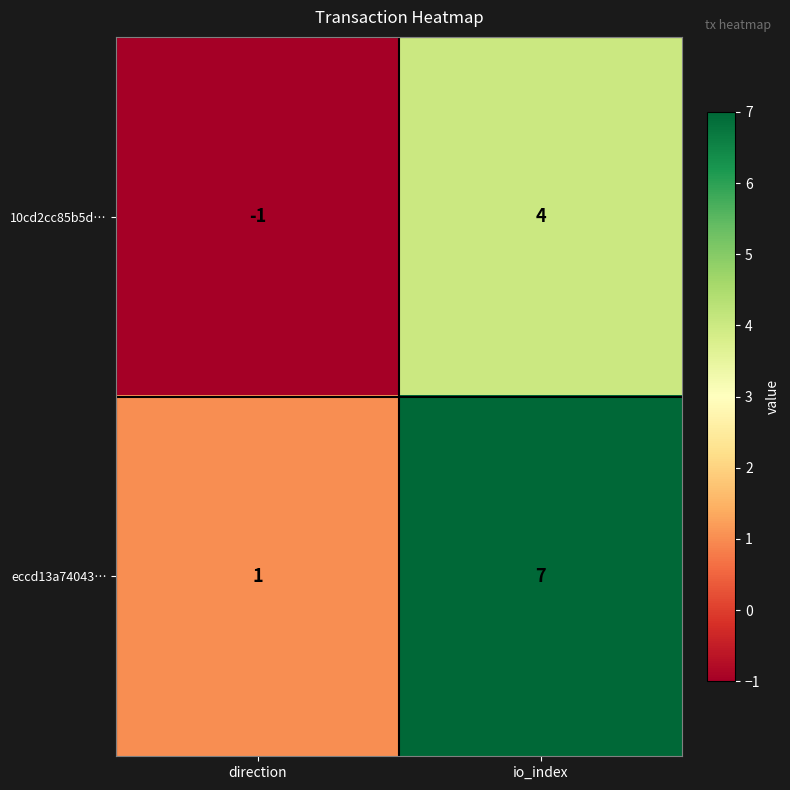

What is the approximate value of eccd13a74043… at io_index?

7